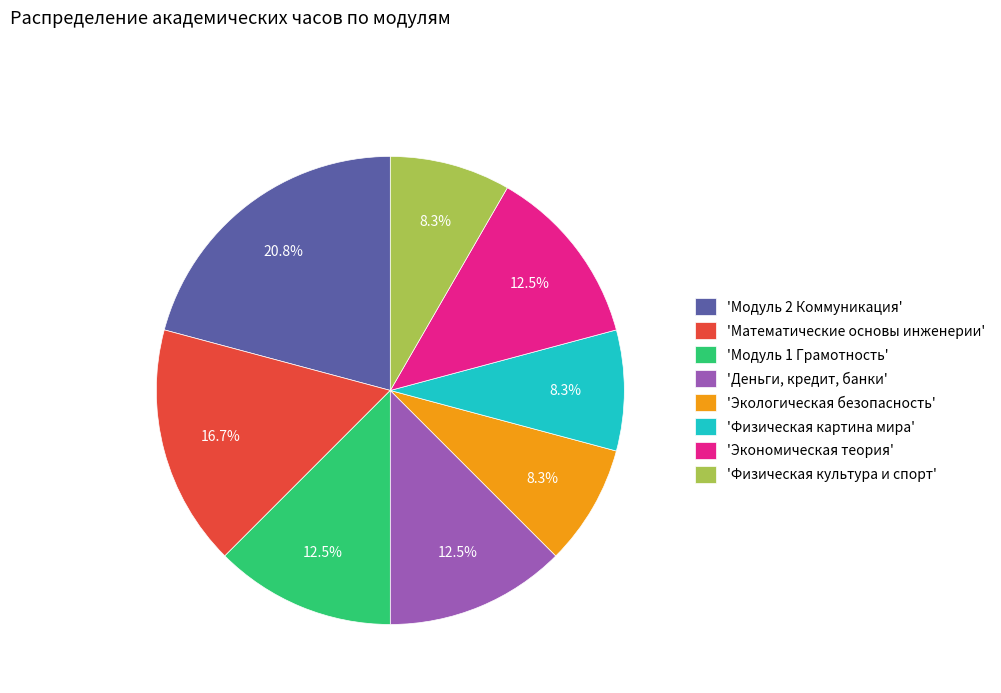

Which category has the biggest portion of the pie?

'Модуль 2 Коммуникация'